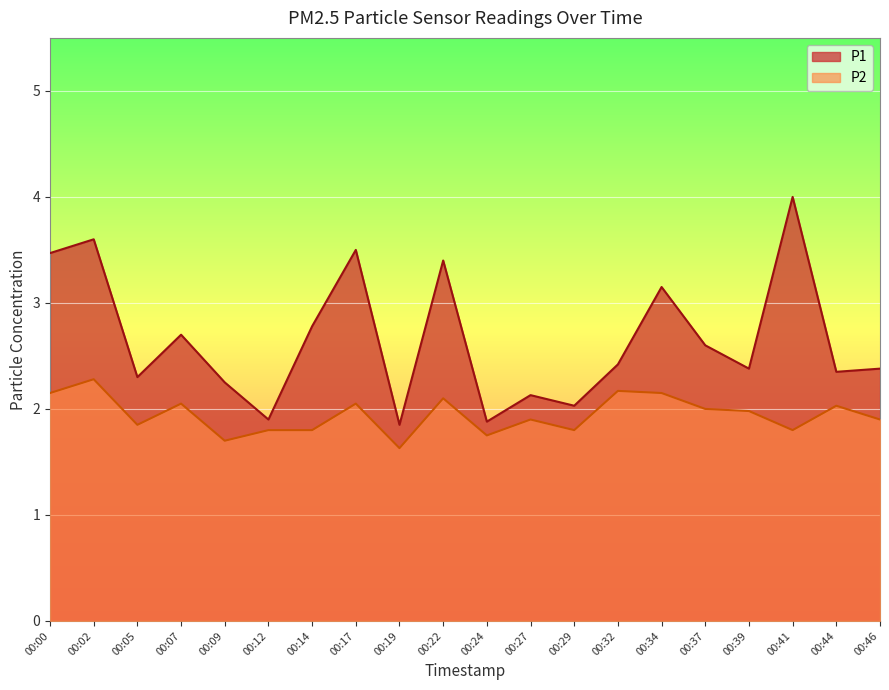

True or false: P1 and P2 intersect in this chart.

False